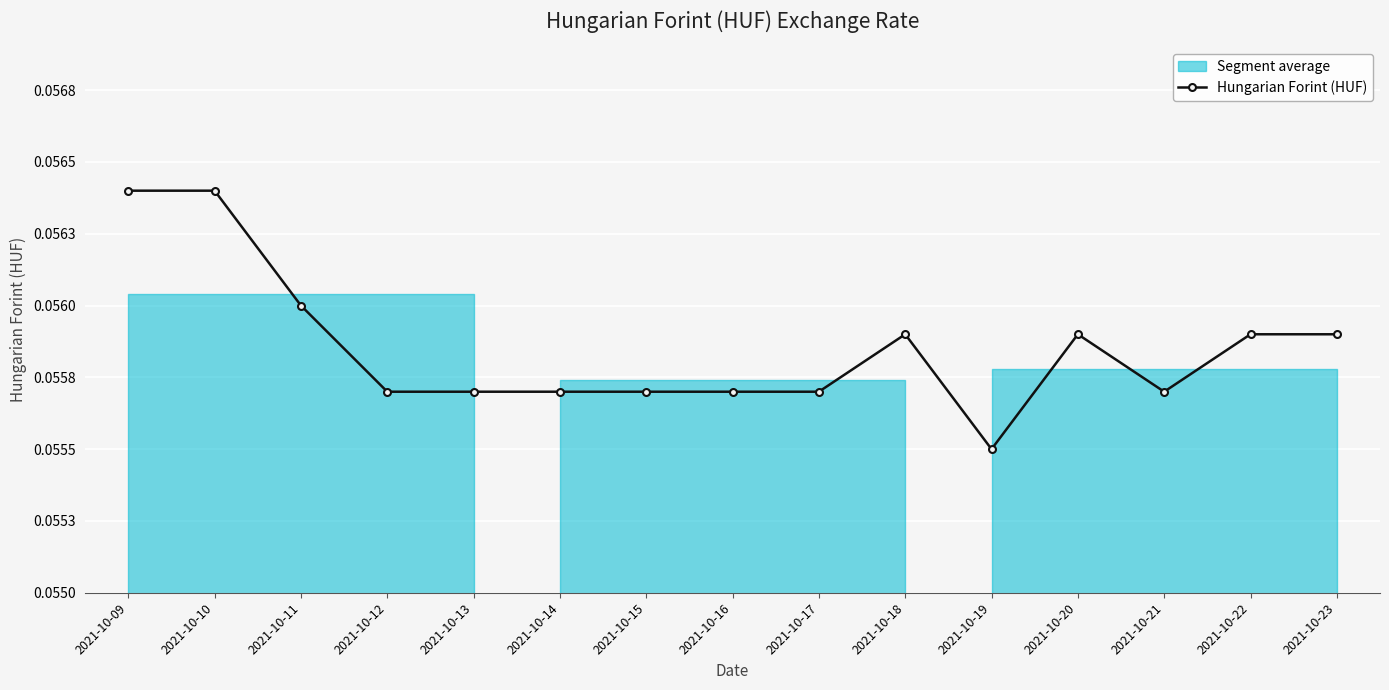

How many interior local valleys (lower than both neighbors) does the data have?

2